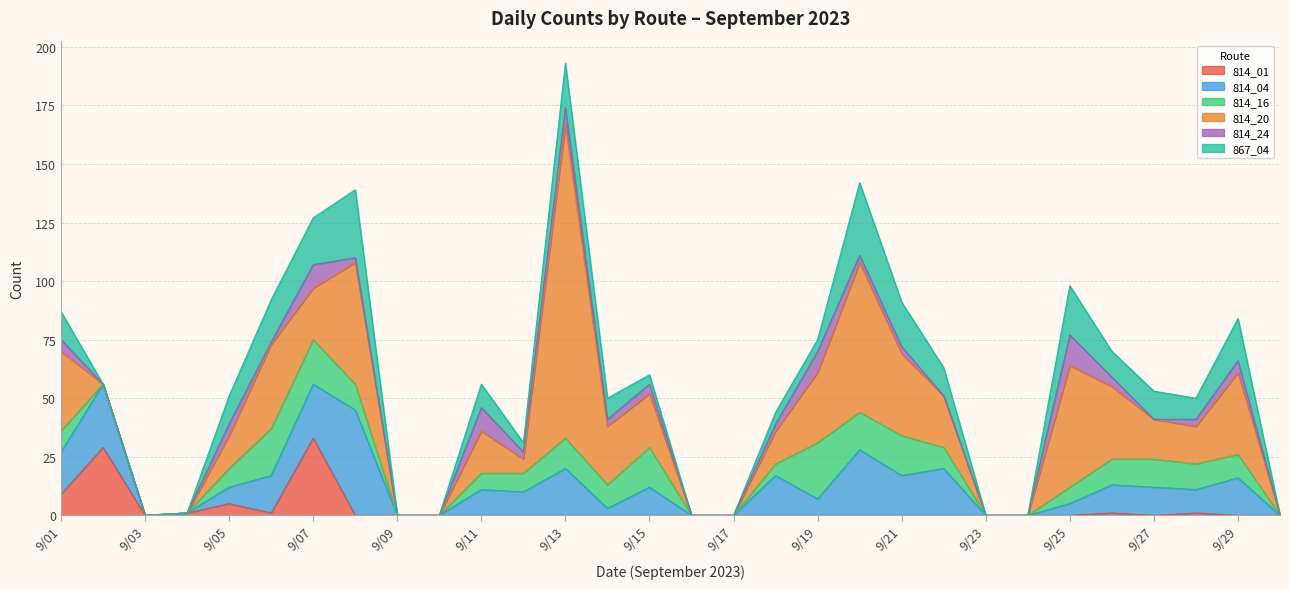

In 814_16, how many points are higher than both neighbors (excluding endpoints)?

6